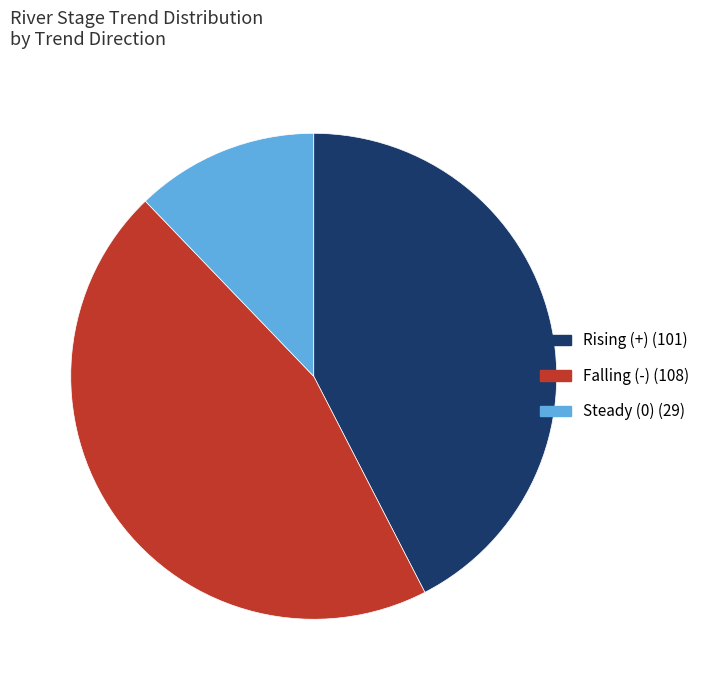

Does Rising (+) (101) represent more than half of the total?

No